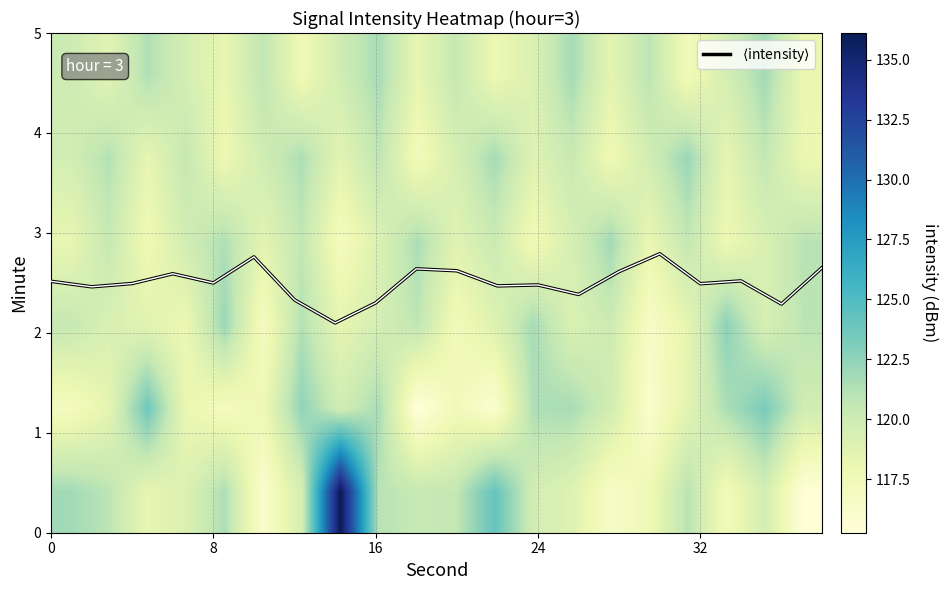

What value does the $\langle$intensity$\rangle$ series have at 8?

2.5